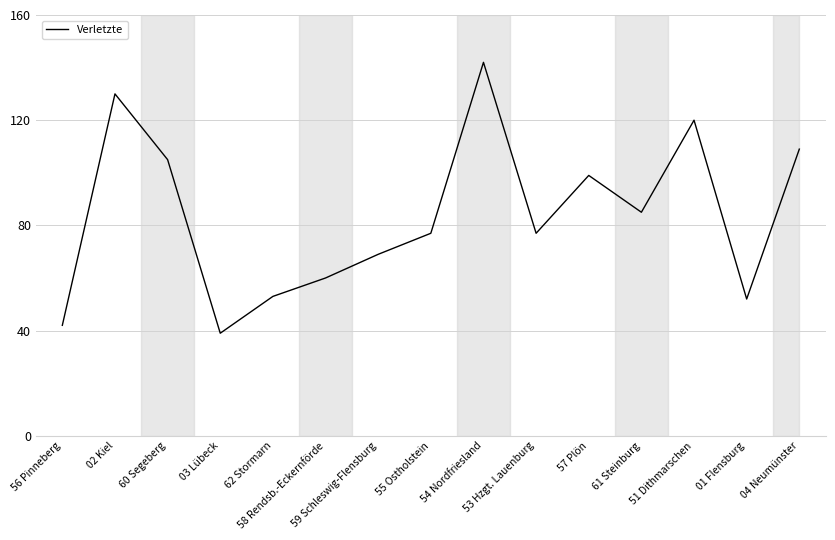

What is the change in value from 03 Lübeck to 53 Hzgt. Lauenburg?

+38